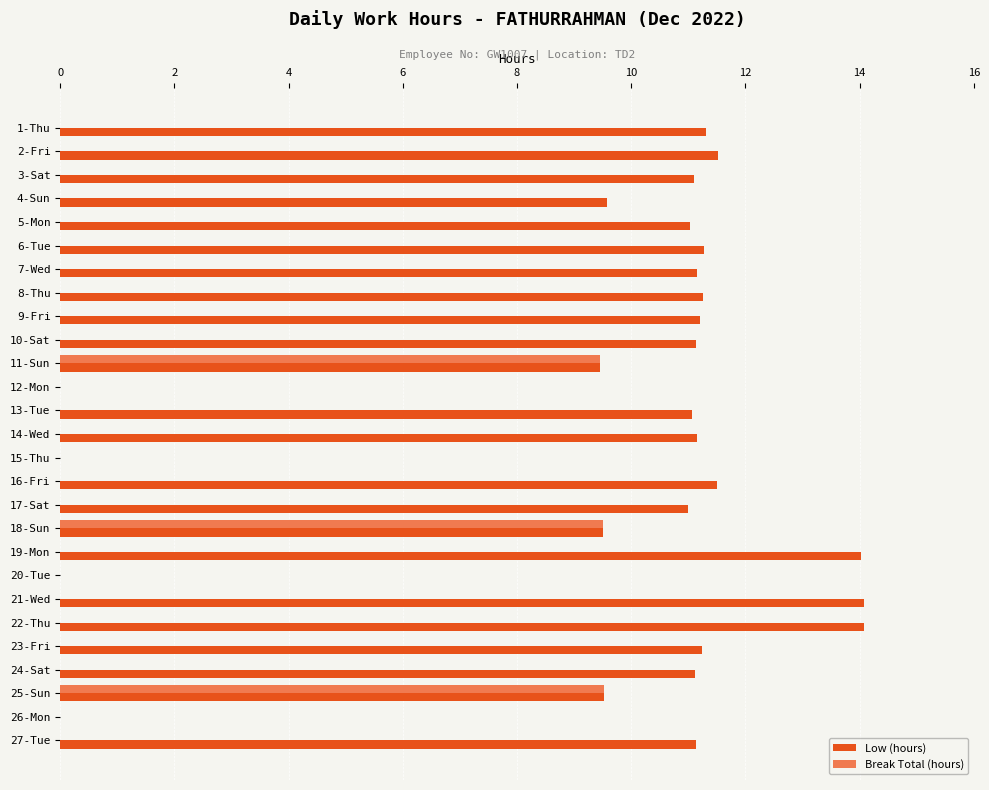

Count the number of data series in this chart.

2